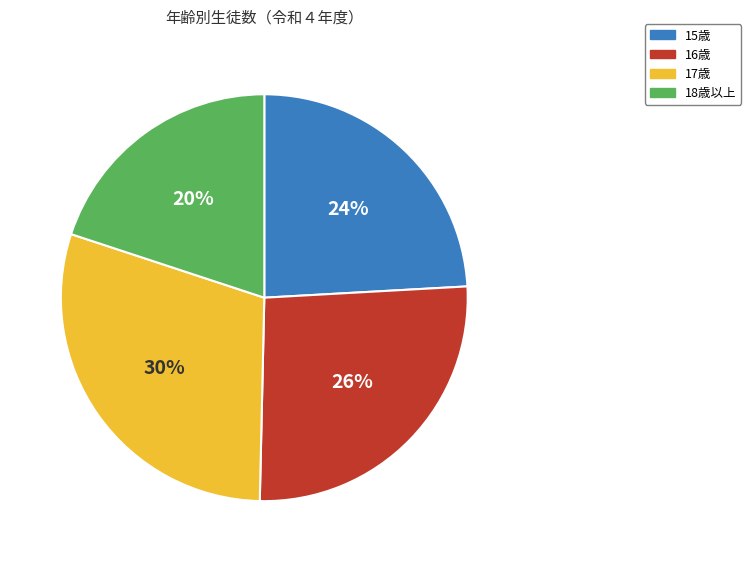

To the nearest percent, what is the difference between the largest and smallest slice percentages?

10%